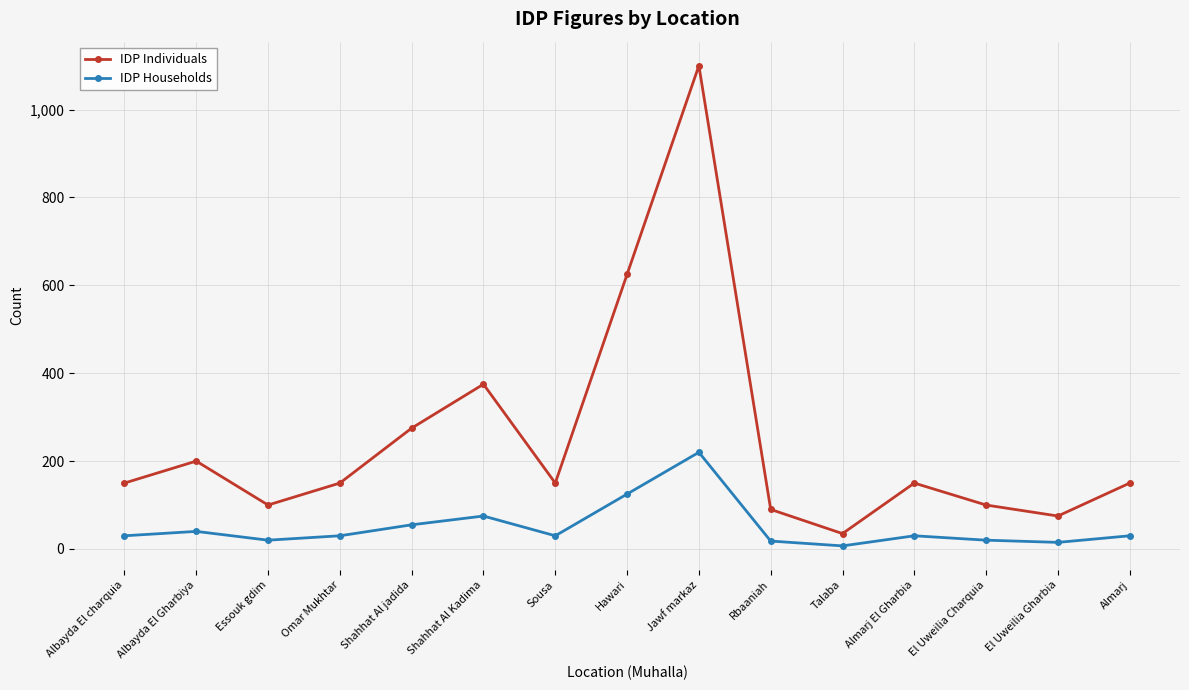

What are all the series names shown in the legend?

IDP Individuals, IDP Households